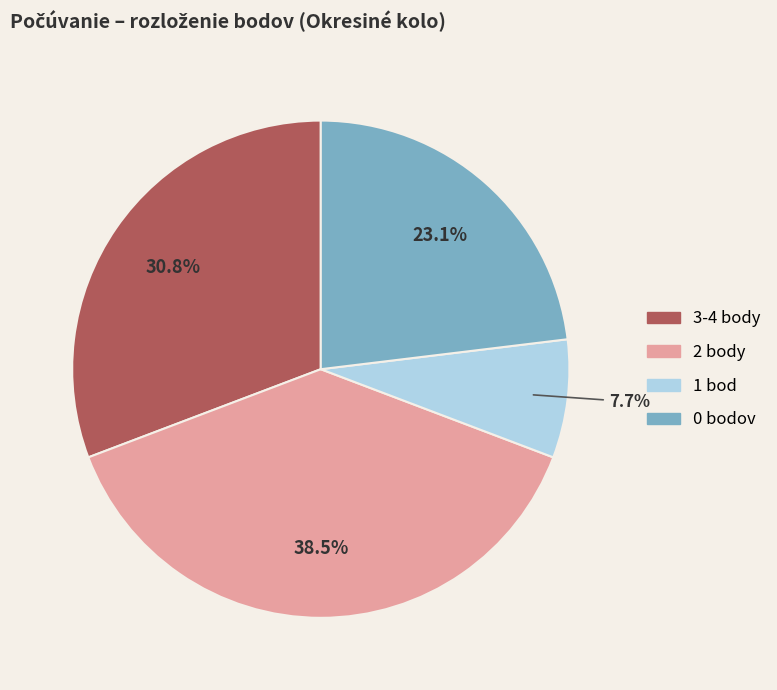

Does any single category account for the majority?

No